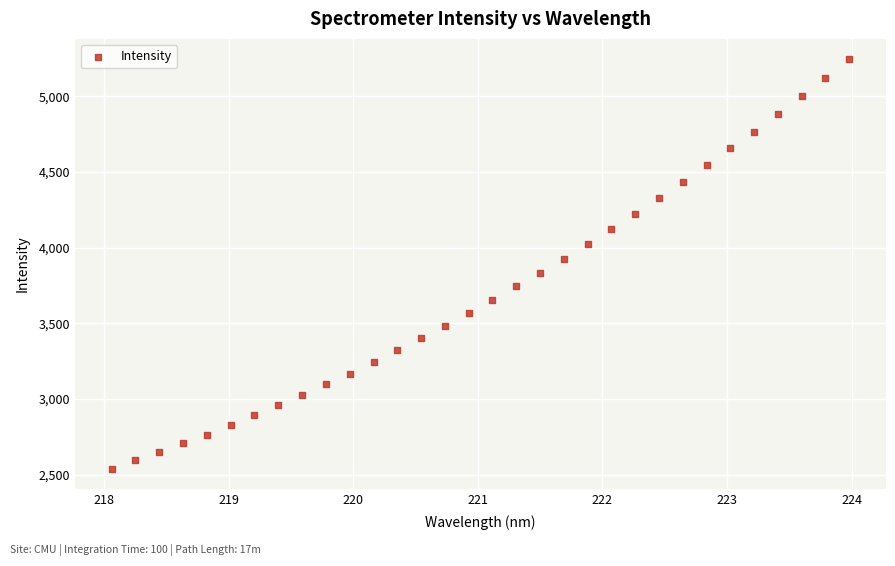

What is the range of X values (max minus min)?

5.9